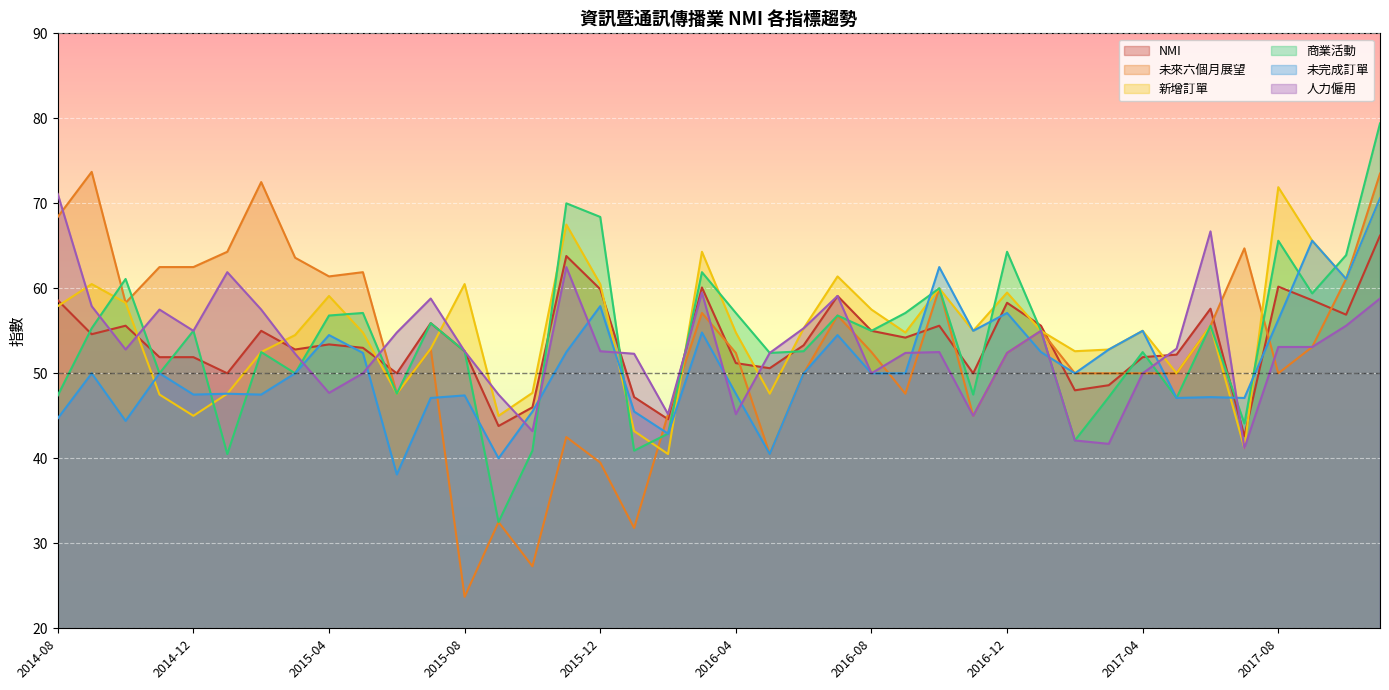

Reading right to left, what are all the values shown in this chart?

NMI: 2017-11=66.2	2017-10=56.9	2017-09=58.6	2017-08=60.2	2017-07=42.6	2017-06=57.6	2017-05=52.2	2017-04=51.9	2017-03=48.6	2017-02=48.0	2017-01=55.6	2016-12=58.3	2016-11=50.0	2016-10=55.6	2016-09=54.2	2016-08=55.0	2016-07=59.1	2016-06=53.3	2016-05=50.6	2016-04=51.2	2016-03=60.1	2016-02=44.6	2016-01=47.2	2015-12=59.9	2015-11=63.8	2015-10=46.0	2015-09=43.8	2015-08=52.6	2015-07=55.9	2015-06=50.0	2015-05=53.0	2015-04=53.4	2015-03=52.8	2015-02=55.0	2015-01=50.0	2014-12=51.9	2014-11=51.9	2014-10=55.6	2014-09=54.6	2014-08=58.6
未來六個月展望: 2017-11=73.5	2017-10=61.1	2017-09=53.1	2017-08=50.0	2017-07=64.7	2017-06=55.6	2017-05=50.0	2017-04=50.0	2017-03=50.0	2017-02=50.0	2017-01=55.0	2016-12=52.4	2016-11=45.0	2016-10=60.0	2016-09=47.6	2016-08=52.5	2016-07=56.8	2016-06=50.0	2016-05=40.5	2016-04=52.4	2016-03=57.1	2016-02=45.2	2016-01=31.8	2015-12=39.5	2015-11=42.5	2015-10=27.3	2015-09=32.5	2015-08=23.7	2015-07=52.9	2015-06=47.6	2015-05=61.9	2015-04=61.4	2015-03=63.6	2015-02=72.5	2015-01=64.3	2014-12=62.5	2014-11=62.5	2014-10=58.3	2014-09=73.7	2014-08=68.4
新增訂單: 2017-11=70.6	2017-10=61.1	2017-09=65.6	2017-08=71.9	2017-07=41.2	2017-06=55.6	2017-05=50.0	2017-04=55.0	2017-03=52.8	2017-02=52.6	2017-01=55.0	2016-12=59.5	2016-11=55.0	2016-10=60.0	2016-09=54.8	2016-08=57.5	2016-07=61.4	2016-06=55.3	2016-05=47.6	2016-04=54.8	2016-03=64.3	2016-02=40.5	2016-01=43.2	2015-12=60.5	2015-11=67.5	2015-10=47.7	2015-09=45.0	2015-08=60.5	2015-07=52.9	2015-06=47.6	2015-05=54.8	2015-04=59.1	2015-03=54.5	2015-02=52.5	2015-01=47.6	2014-12=45.0	2014-11=47.5	2014-10=58.3	2014-09=60.5	2014-08=57.9
商業活動: 2017-11=79.4	2017-10=63.9	2017-09=59.4	2017-08=65.6	2017-07=44.1	2017-06=55.6	2017-05=47.1	2017-04=52.5	2017-03=47.2	2017-02=42.1	2017-01=55.0	2016-12=64.3	2016-11=47.5	2016-10=60.0	2016-09=57.1	2016-08=55.0	2016-07=56.8	2016-06=52.6	2016-05=52.4	2016-04=57.1	2016-03=61.9	2016-02=42.9	2016-01=40.9	2015-12=68.4	2015-11=70.0	2015-10=40.9	2015-09=32.5	2015-08=52.6	2015-07=55.9	2015-06=47.6	2015-05=57.1	2015-04=56.8	2015-03=50.0	2015-02=52.5	2015-01=40.5	2014-12=55.0	2014-11=50.0	2014-10=61.1	2014-09=55.3	2014-08=47.4
未完成訂單: 2017-11=70.6	2017-10=61.1	2017-09=65.6	2017-08=56.3	2017-07=47.1	2017-06=47.2	2017-05=47.1	2017-04=55.0	2017-03=52.8	2017-02=50.0	2017-01=52.5	2016-12=57.1	2016-11=55.0	2016-10=62.5	2016-09=50.0	2016-08=50.0	2016-07=54.5	2016-06=50.0	2016-05=40.5	2016-04=47.6	2016-03=54.8	2016-02=42.9	2016-01=45.5	2015-12=57.9	2015-11=52.5	2015-10=45.5	2015-09=40.0	2015-08=47.4	2015-07=47.1	2015-06=38.1	2015-05=52.4	2015-04=54.5	2015-03=50.0	2015-02=47.5	2015-01=47.6	2014-12=47.5	2014-11=50.0	2014-10=44.4	2014-09=50.0	2014-08=44.7
人力僱用: 2017-11=58.8	2017-10=55.6	2017-09=53.1	2017-08=53.1	2017-07=41.2	2017-06=66.7	2017-05=52.9	2017-04=50.0	2017-03=41.7	2017-02=42.1	2017-01=55.0	2016-12=52.4	2016-11=45.0	2016-10=52.5	2016-09=52.4	2016-08=50.0	2016-07=59.1	2016-06=55.3	2016-05=52.4	2016-04=45.2	2016-03=59.5	2016-02=45.2	2016-01=52.3	2015-12=52.6	2015-11=62.5	2015-10=43.2	2015-09=47.5	2015-08=52.6	2015-07=58.8	2015-06=54.8	2015-05=50.0	2015-04=47.7	2015-03=52.3	2015-02=57.5	2015-01=61.9	2014-12=55.0	2014-11=57.5	2014-10=52.8	2014-09=57.9	2014-08=71.1